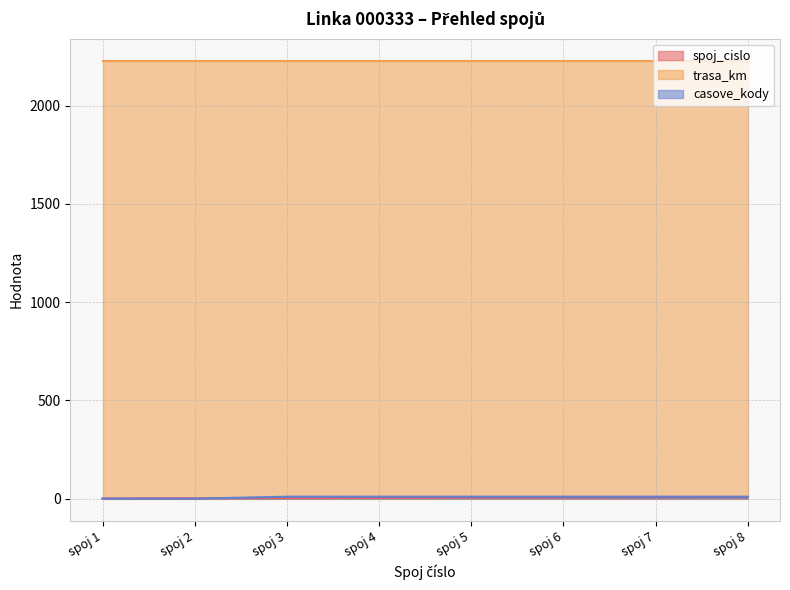

True or false: spoj_cislo has more than 1 points higher than both neighbors.

False